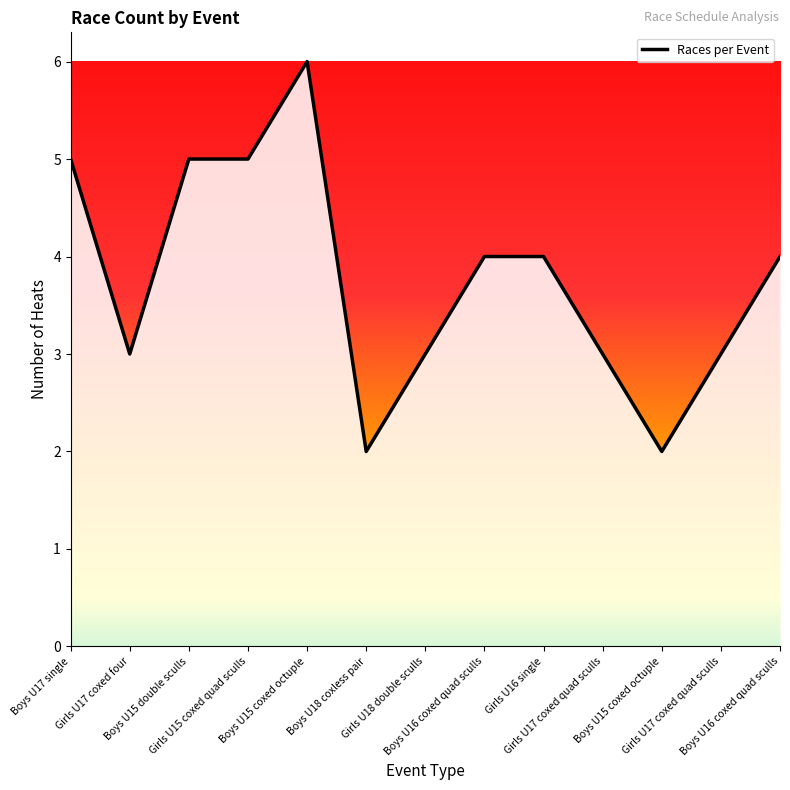

Does the chart have visible grid lines?

No